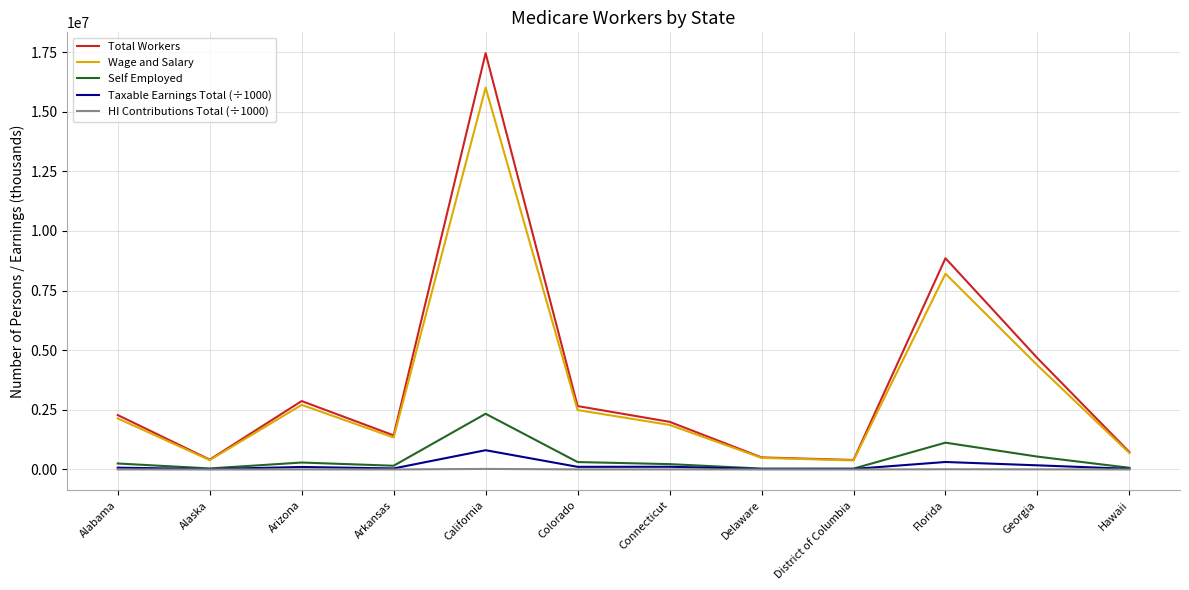

Where is Wage and Salary nearest to the value 8195026?

Florida